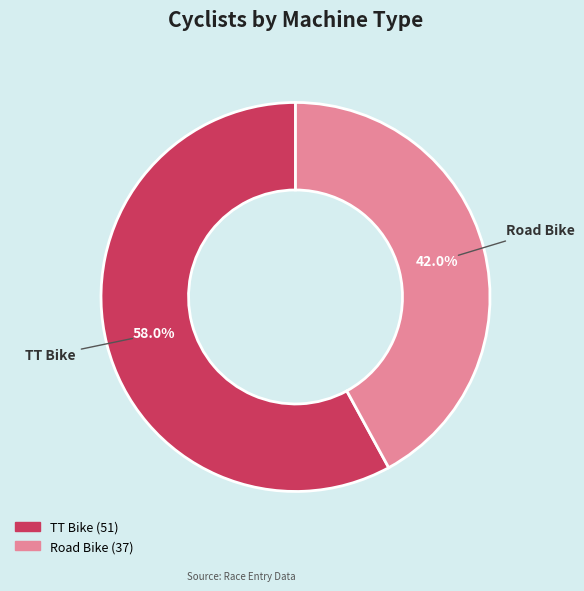

The Road Bike slice represents 29% of the pie. True or false?

False